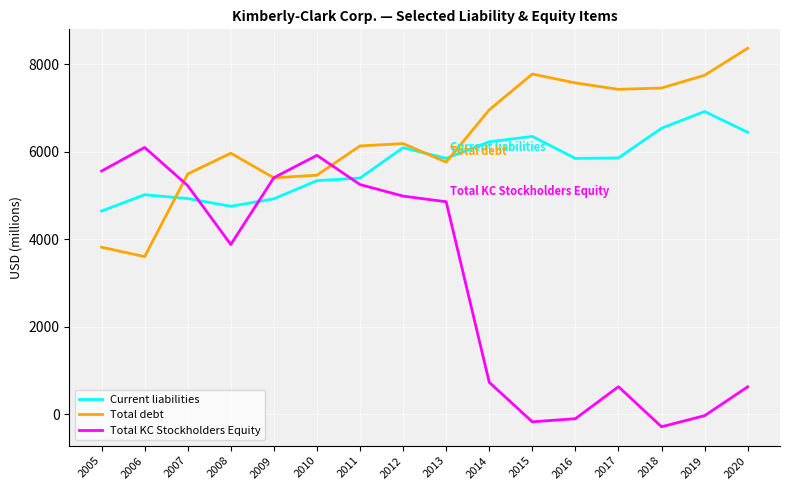

True or false: Current liabilities has a value of 2416 at 2019.

False